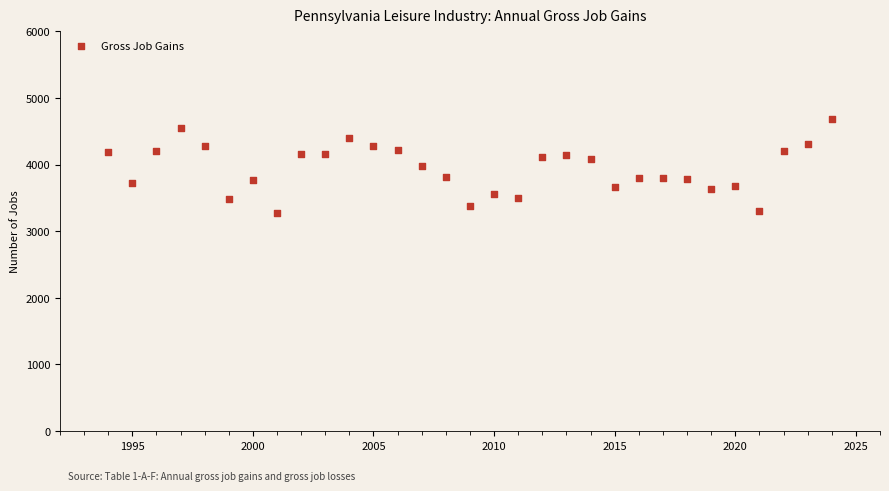

What is the range of Y values (max minus min)?

1410